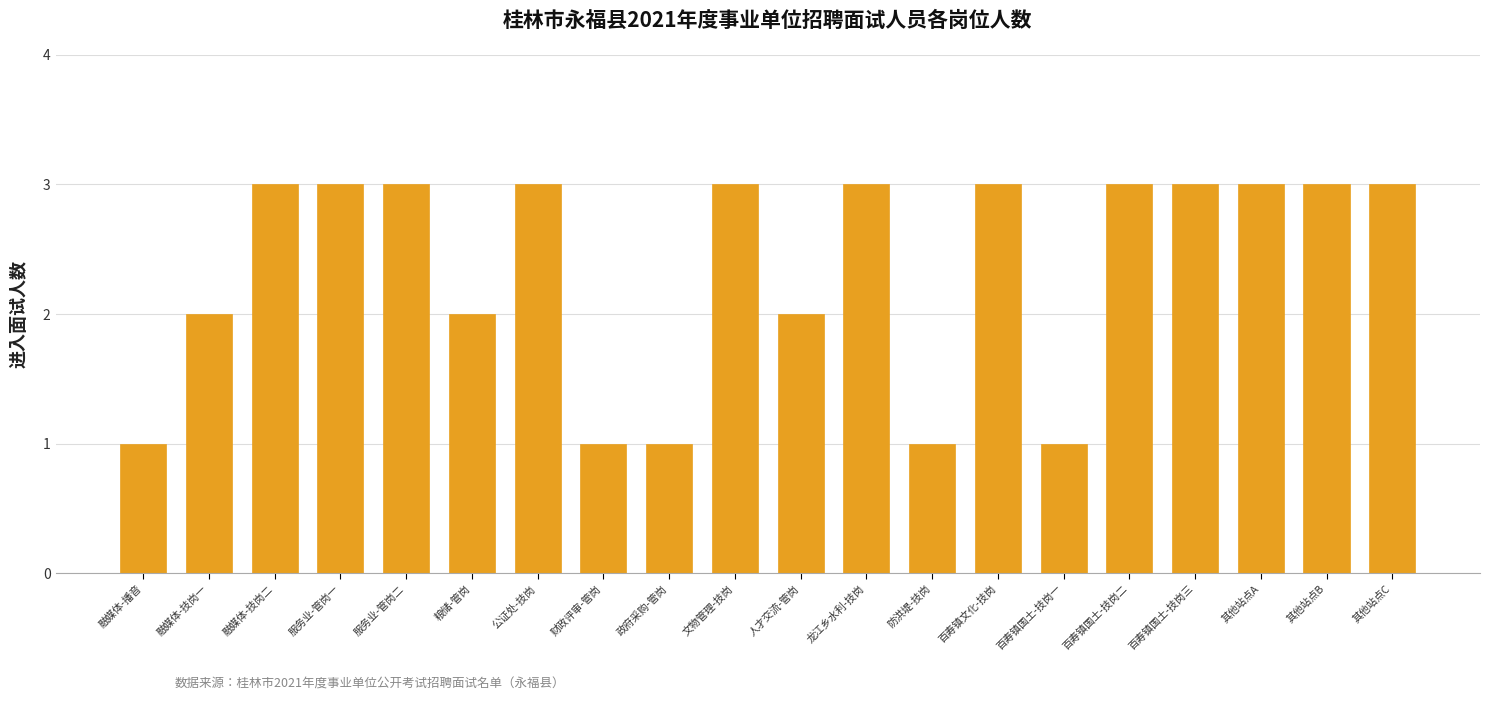

How many data points does each series have?

20